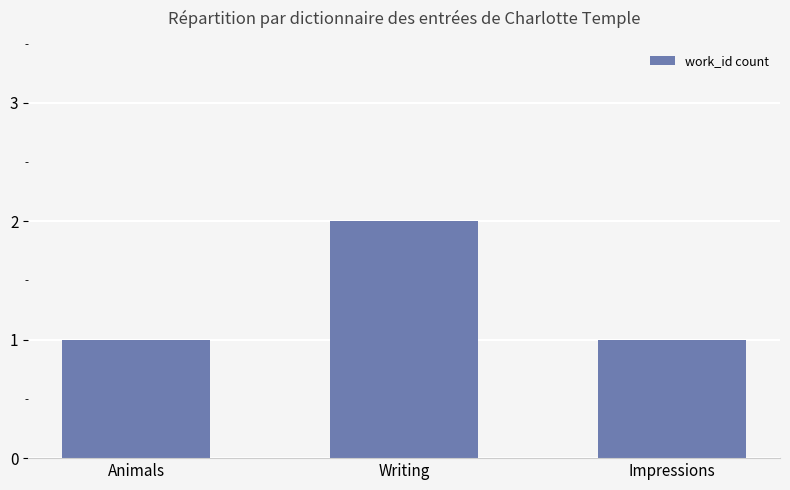

What is the change in value from Animals to Writing?

+1